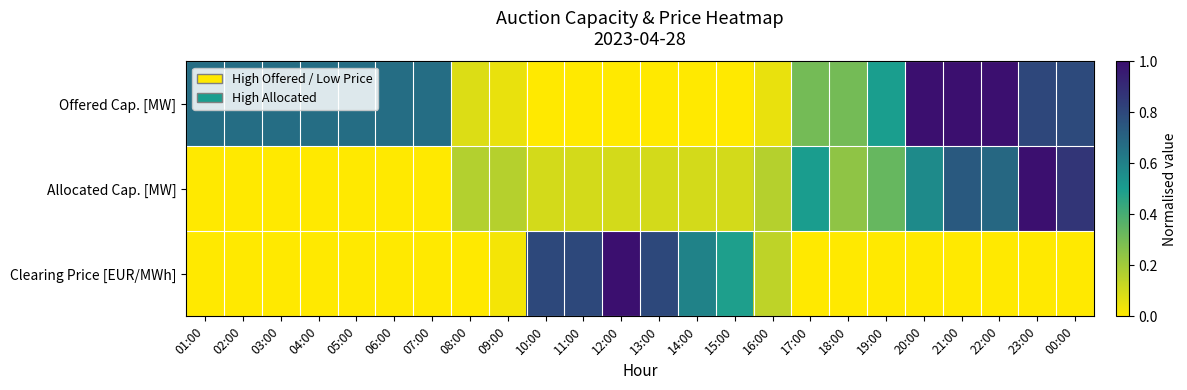

Rank the series at 19:00 from lowest to highest value.

Clearing Price [EUR/MWh], Allocated Cap. [MW], Offered Cap. [MW]